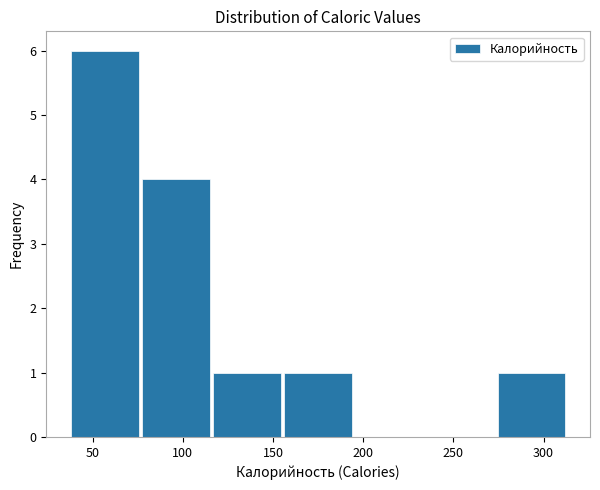

Reading left to right, transcribe this chart: for each bar, give the range it covers on the x-axis and its height. Neither the bar edges nor the heights are printed on the chart, so give them approximately, as read against the axes.

40 to 75: 6
75 to 115: 4
115 to 155: 1
155 to 195: 1
195 to 235: 0
235 to 275: 0
275 to 315: 1